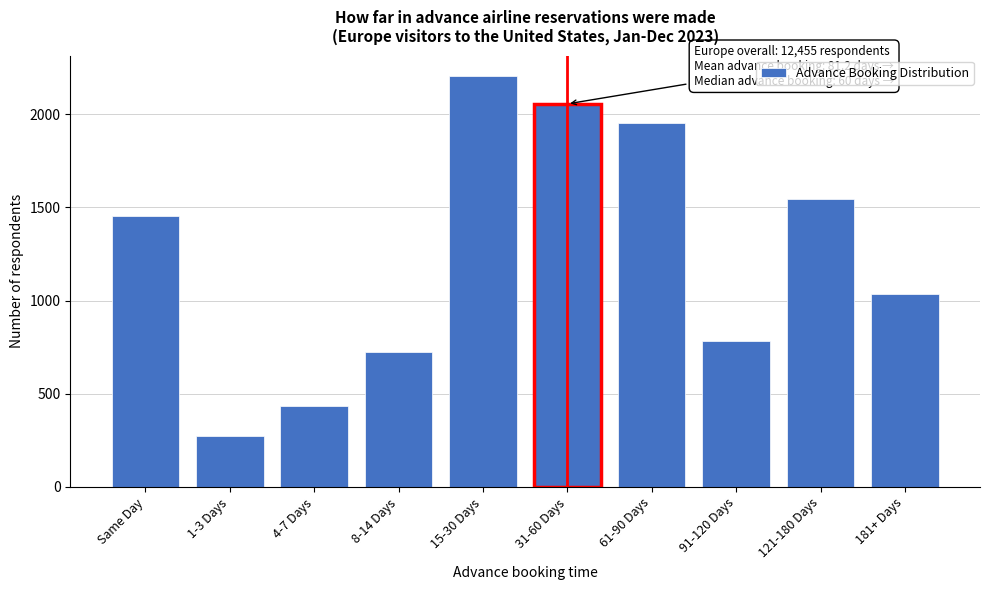

Reading left to right, extract all data points from this chart.

1456	274	436	722	2204	2055	1955	785	1544	1034